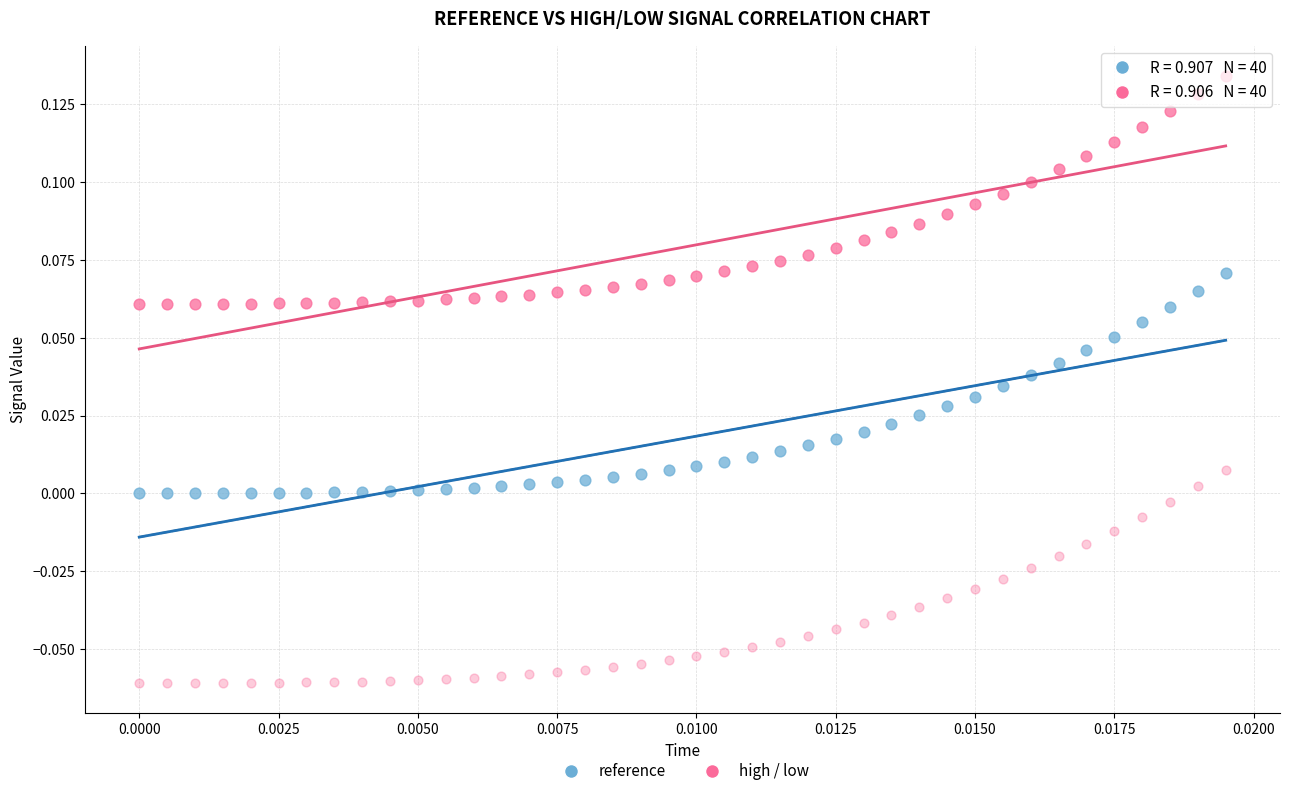

How many points are shown in the scatter plot?

120